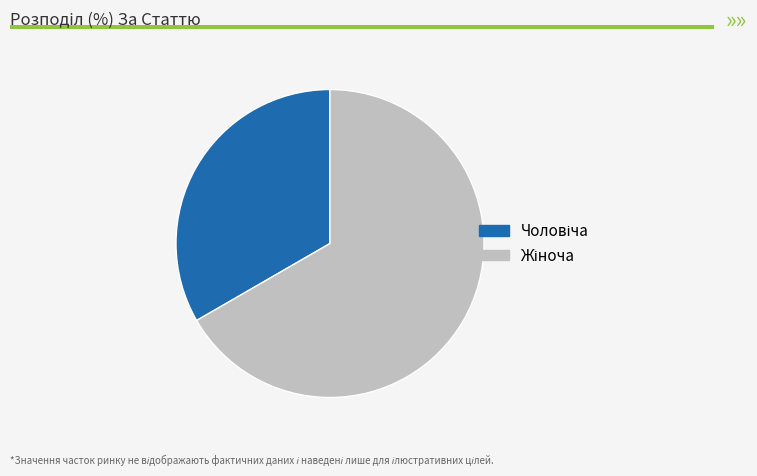

Is there a majority slice in this chart?

Yes